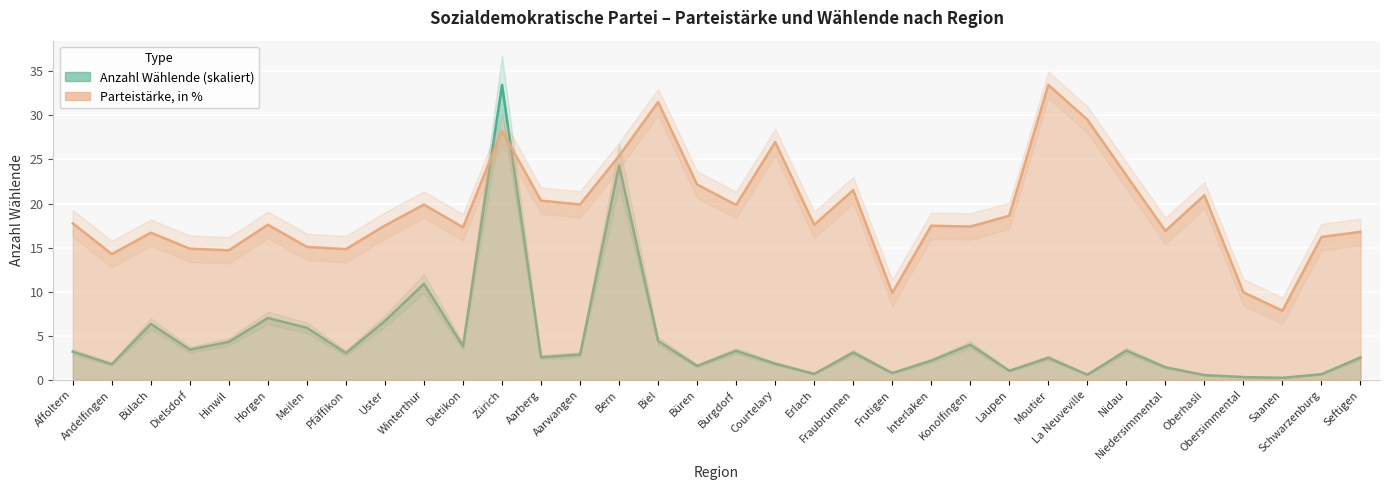

Which label corresponds to the largest value in the chart?

Zürich